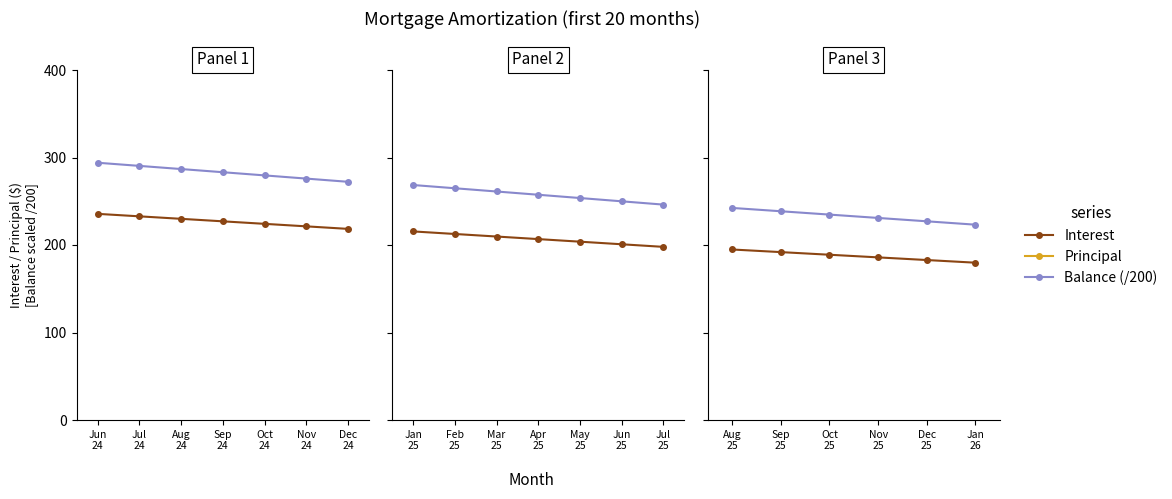

How many lines are shown in the chart?

3